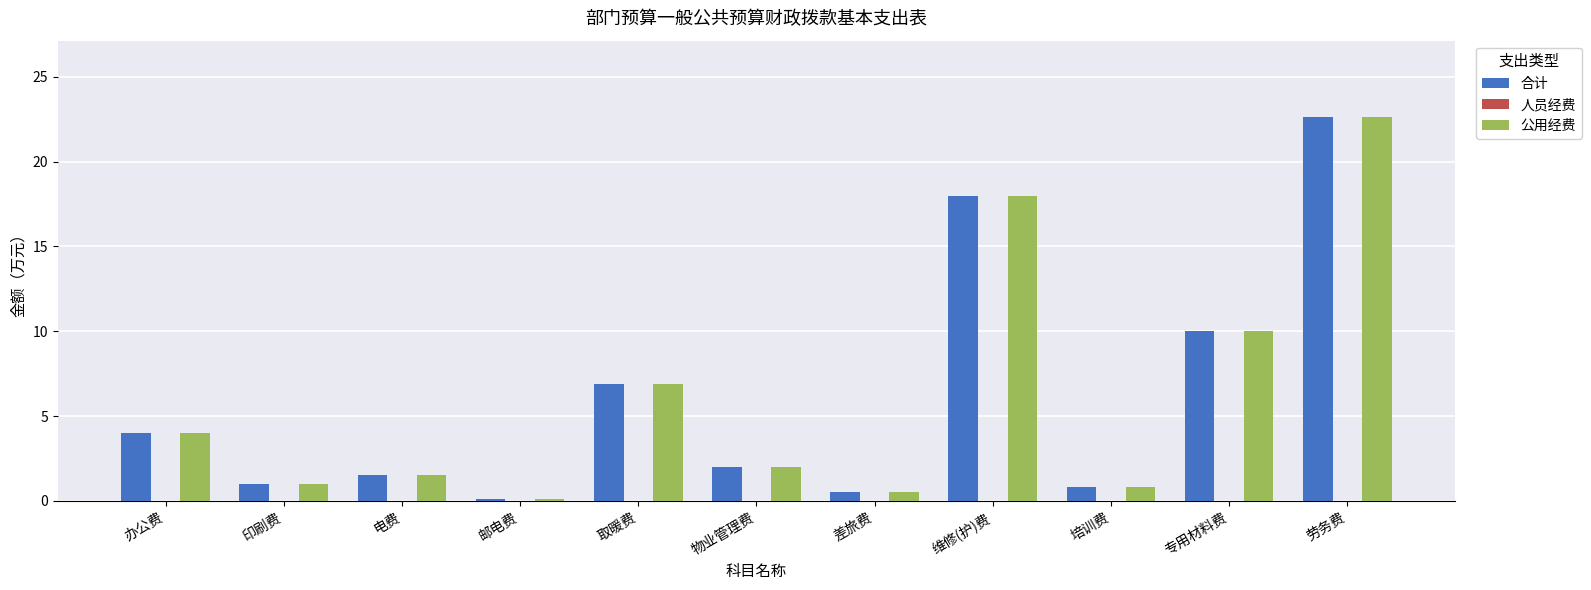

What is the total value across all series at 差旅费?

1.0